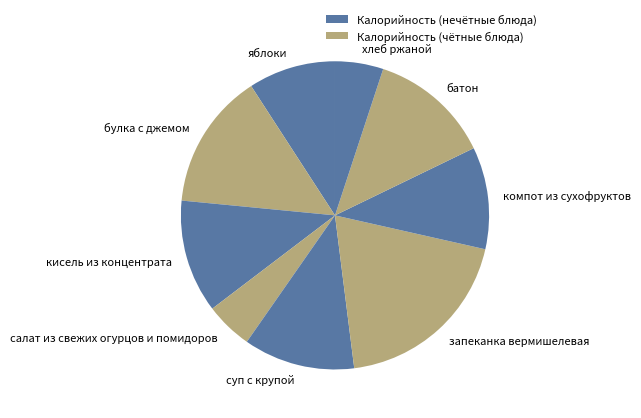

Is there a majority slice in this chart?

No